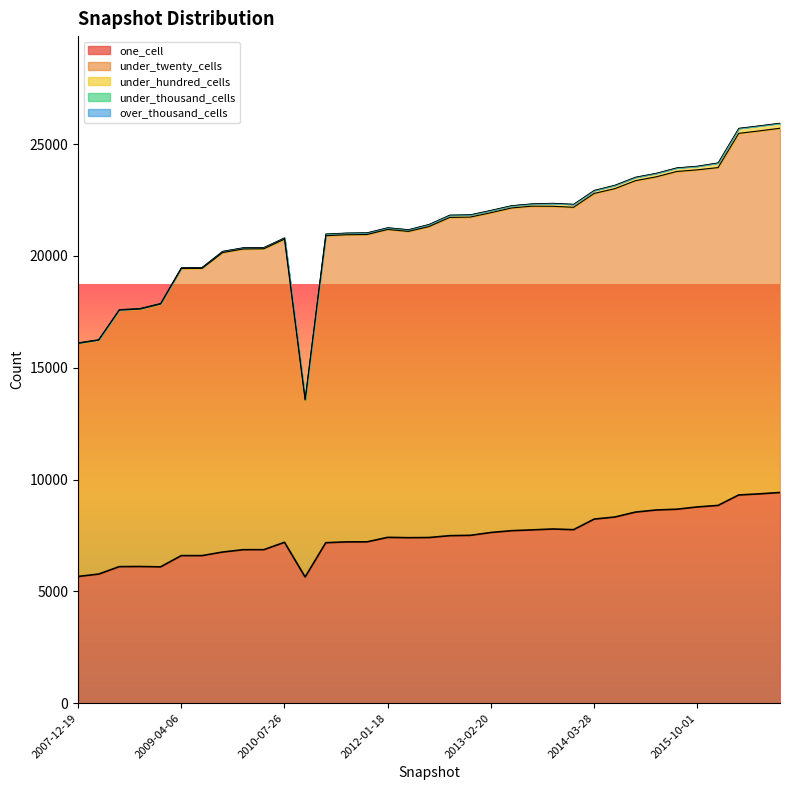

Where is the first local maximum for under_hundred_cells?

2012-12-11